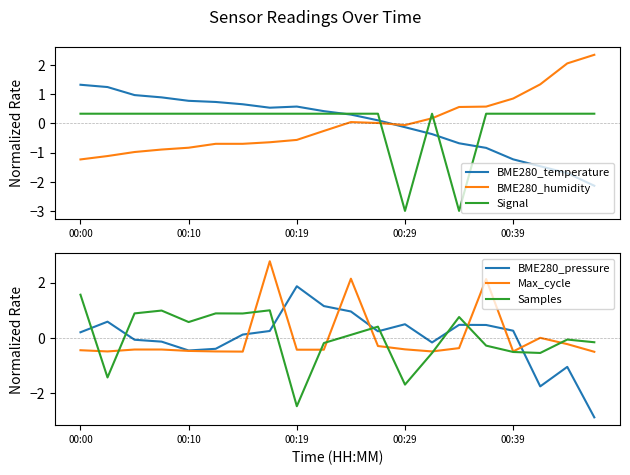

What is the difference between the maximum and minimum values in the BME280_temperature series?

3.5